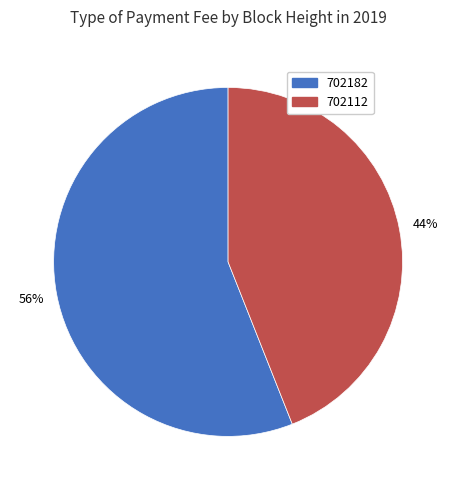

Which category has the smallest portion of the pie?

702112